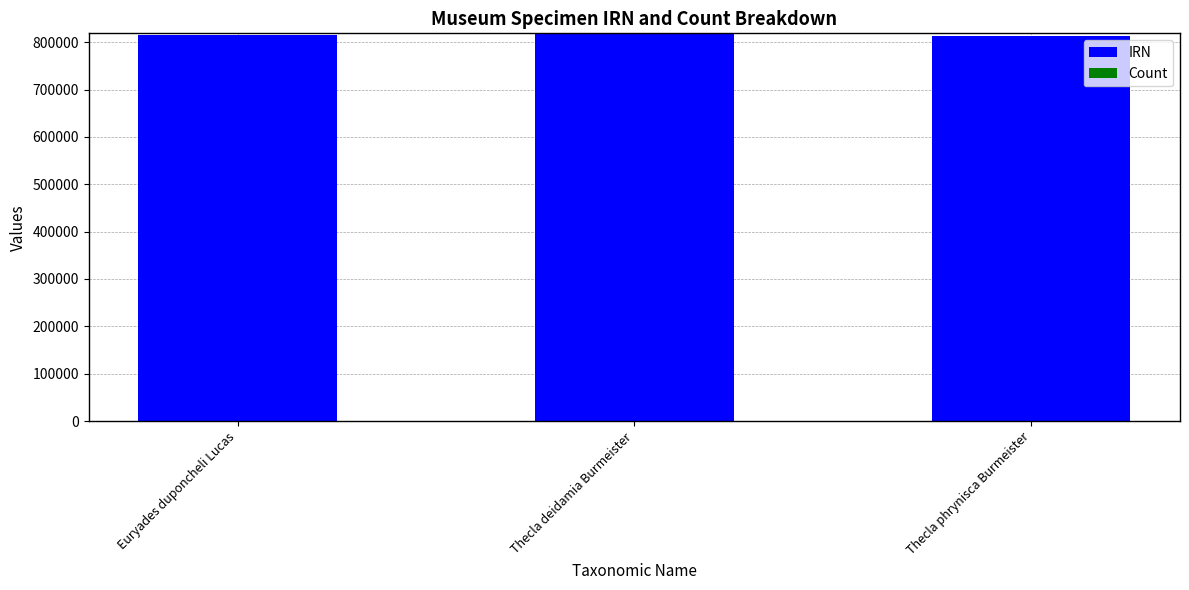

The IRN series shows 1225633 at Thecla phrynisca Burmeister. True or false?

False